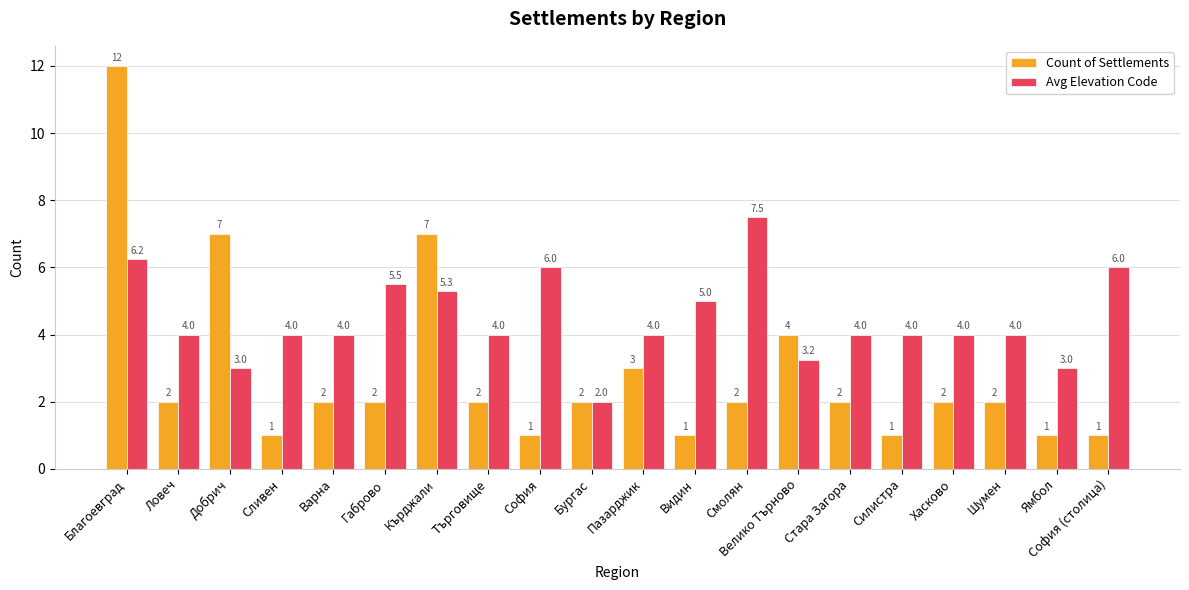

What is the sum of all Avg Elevation Code values?

88.8